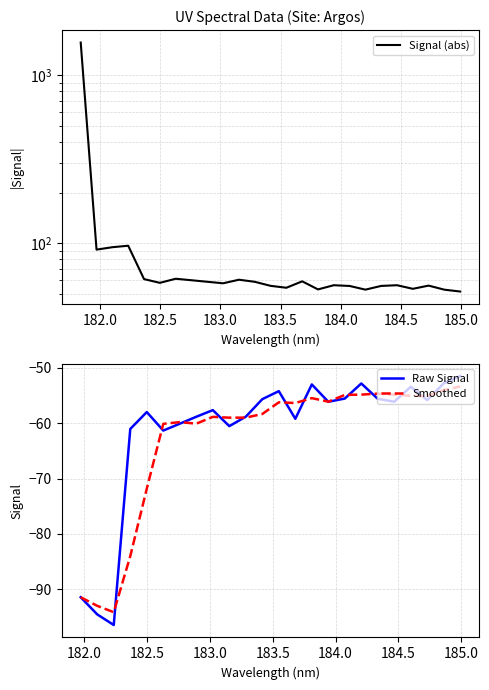

Rank the categories by value from highest to lowest.

181.8418, 182.2359681898, 182.1045947288, 181.9732053322, 182.6299929592, 182.3673257152, 183.15513622, 182.7613026778, 183.6800245112, 182.8925964608, 183.2863821962, 182.498667305, 183.0238743082, 183.9423730432, 184.46687888, 184.7290361848, 183.4176122368, 184.3357763242, 184.0735234058, 183.5488263418, 184.5979655002, 183.811206745, 184.2046578328, 184.8600909338, 184.9911297472